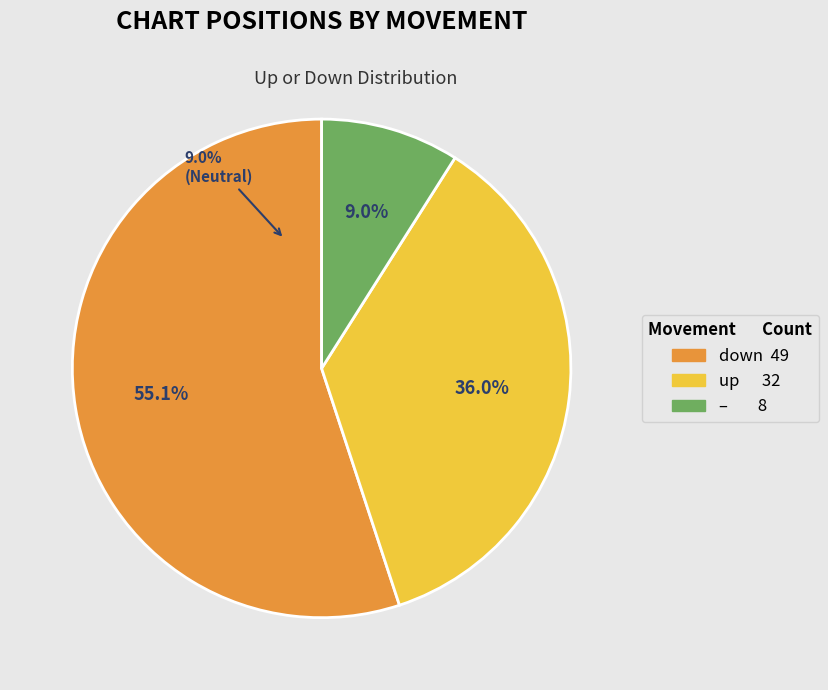

Is it true that - is 9% of the pie?

True